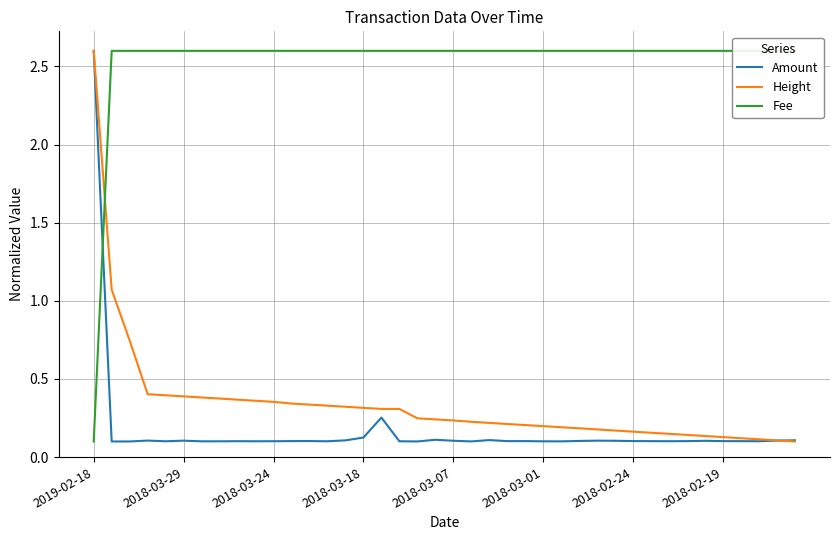

True or false: Fee has more than 0 points higher than both neighbors.

False